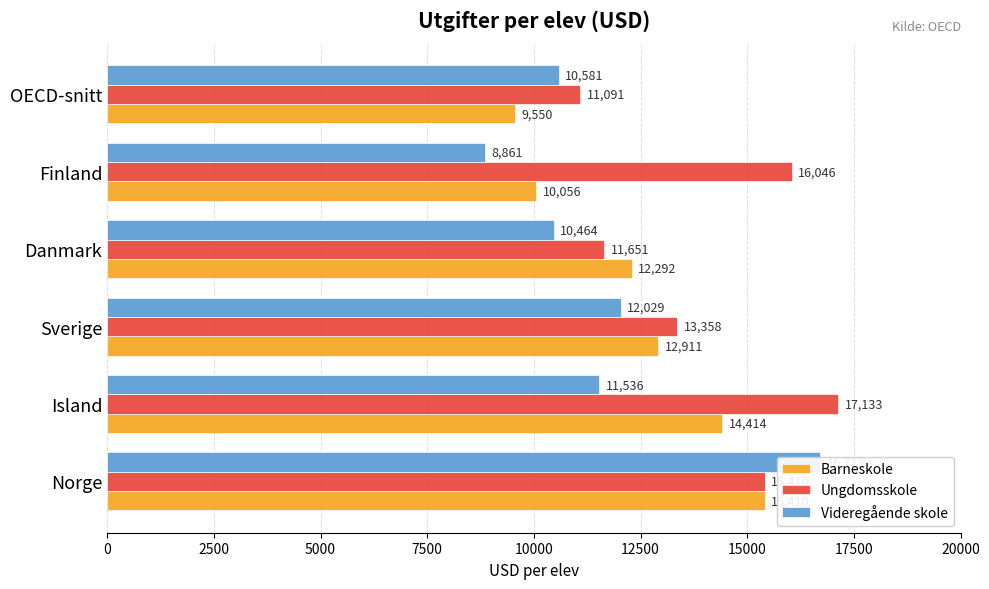

Are the bars grouped side by side (vs. stacked)?

Yes